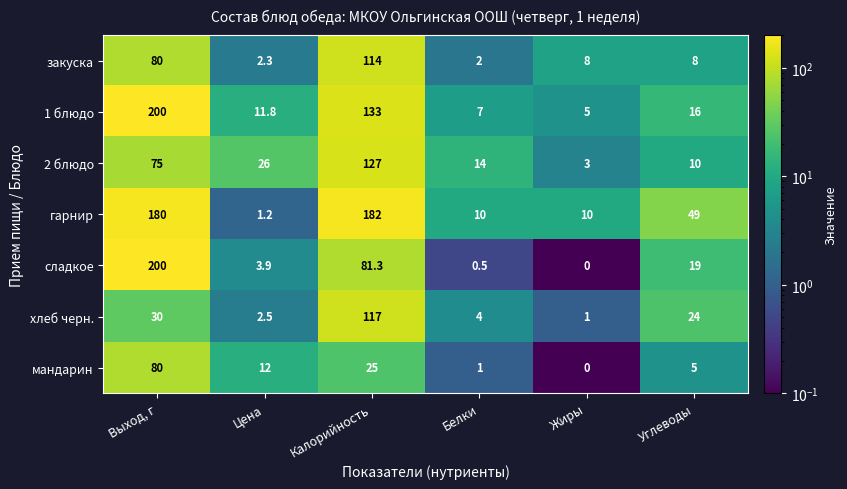

What is the spread (max minus min) of values at Белки?

13.5